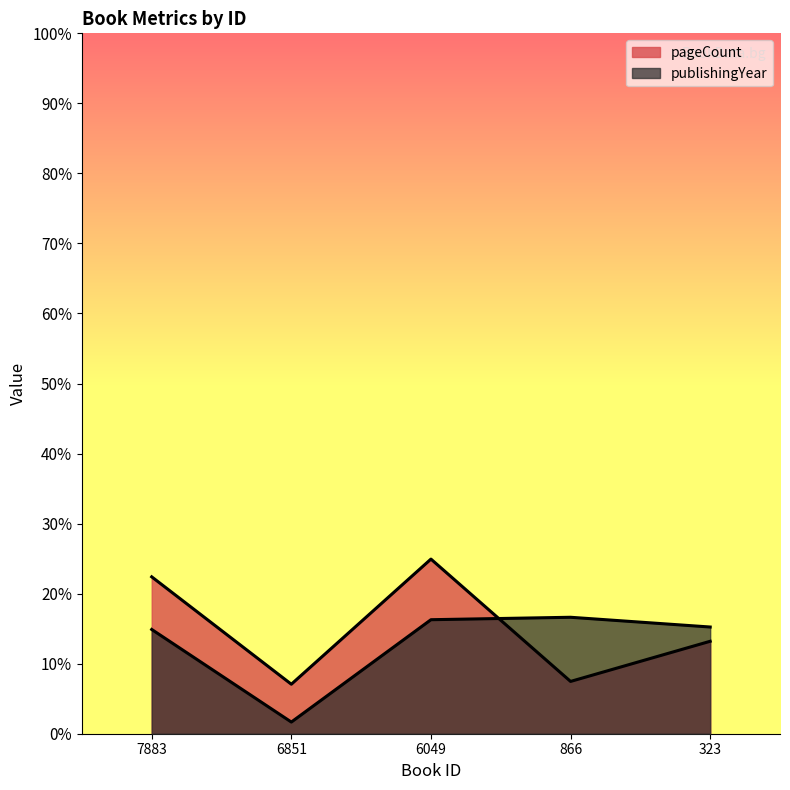

What are all the series names shown in the legend?

pageCount, publishingYear